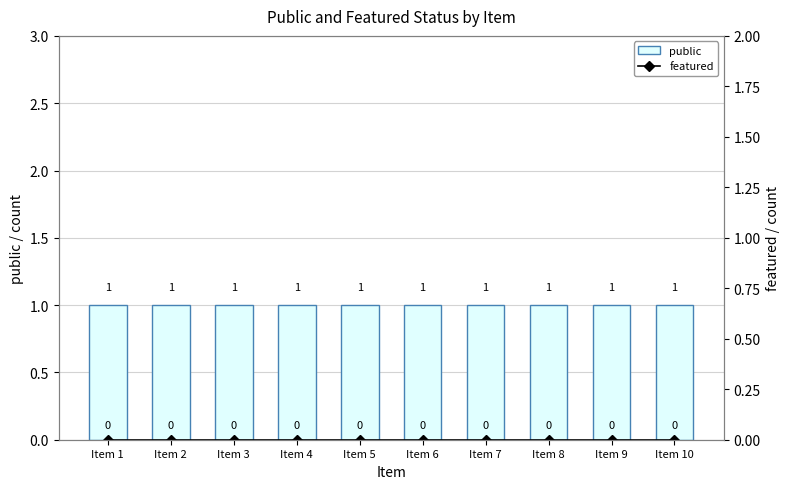

What is the sum of the public values at Item 2 and Item 1?

2